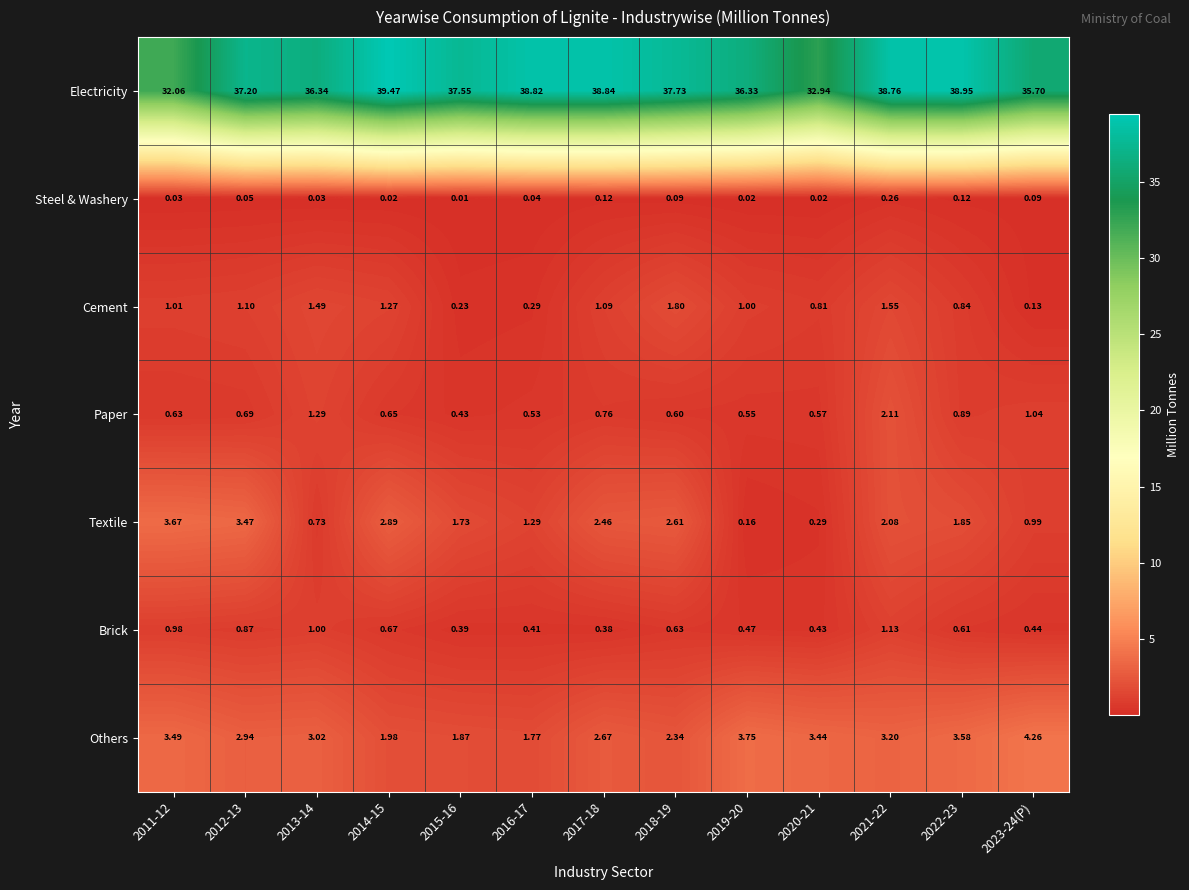

At 2014-15, list the series in order from largest to smallest.

Electricity, Textile, Others, Cement, Brick, Paper, Steel & Washery